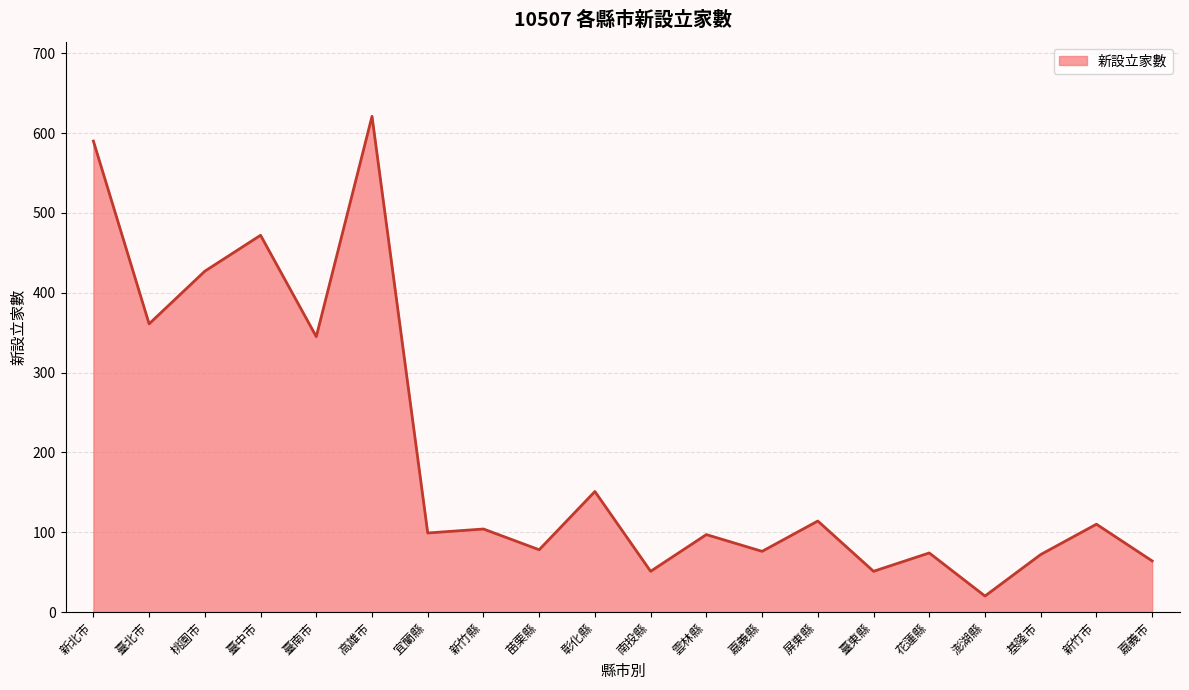

Approximately how many times larger is the value at 新北市 compared to 屏東縣?

5.2